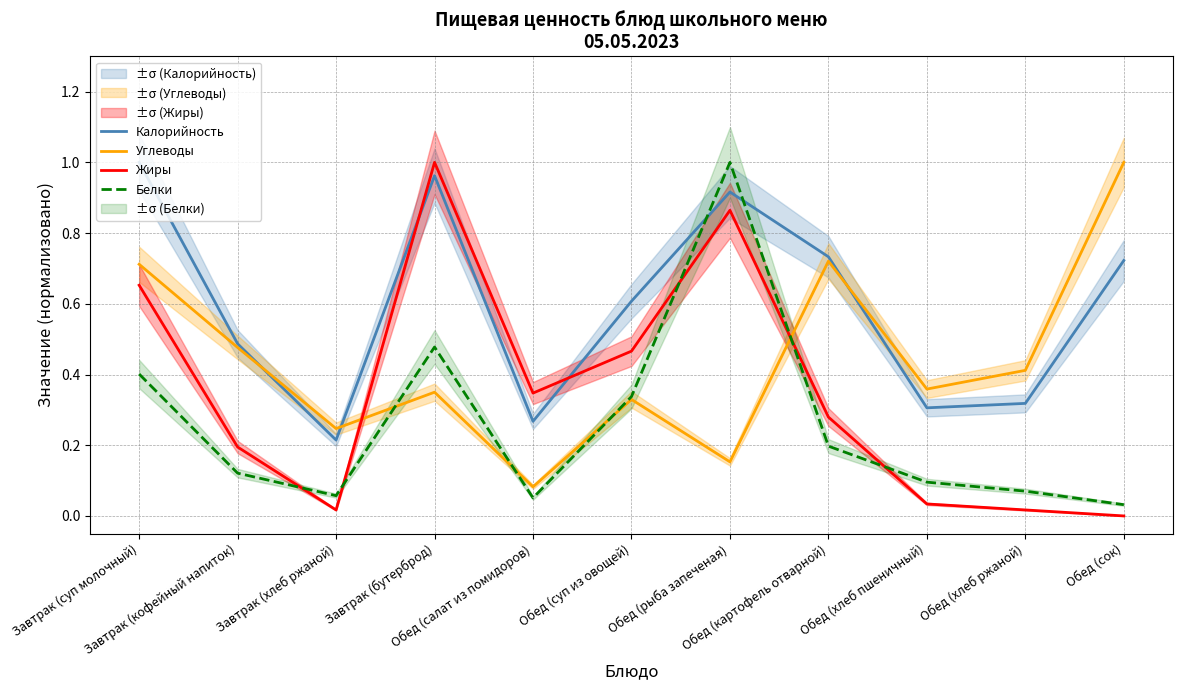

What is the difference between the second highest and second lowest values in the Белки series?

0.4